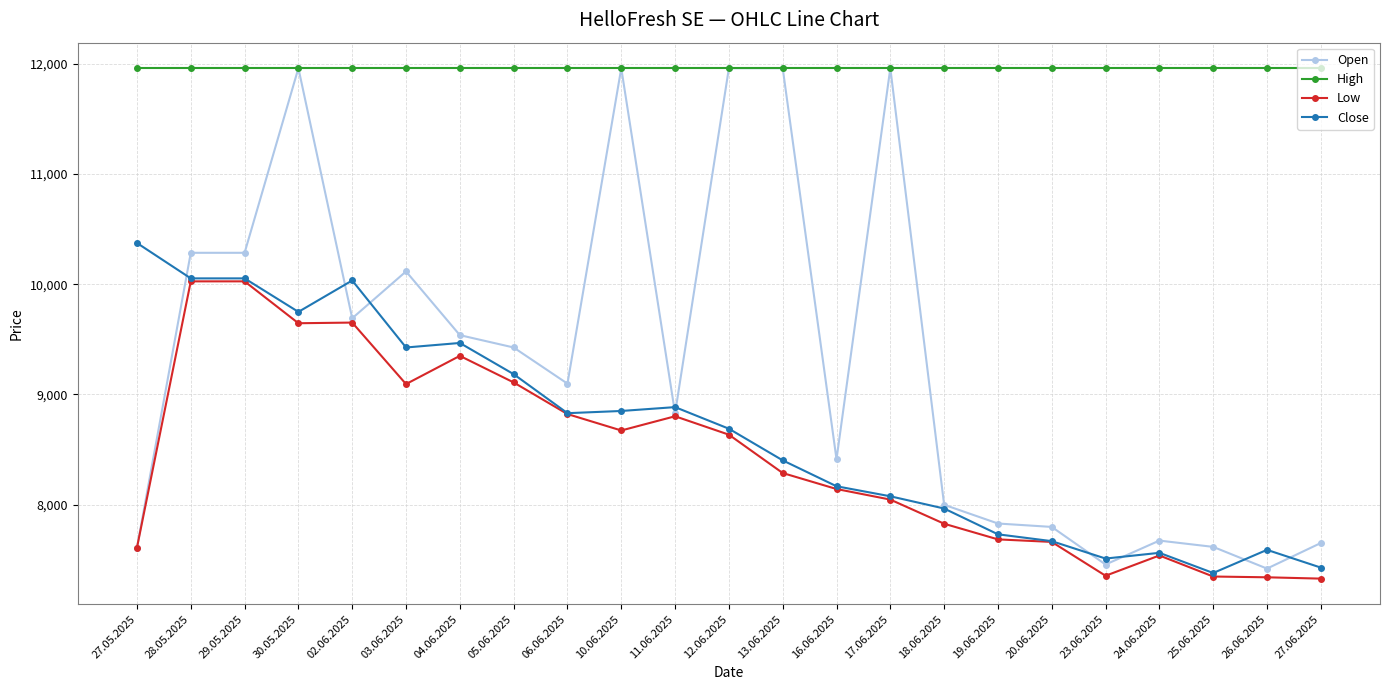

What position from the left is 18.06.2025?

16